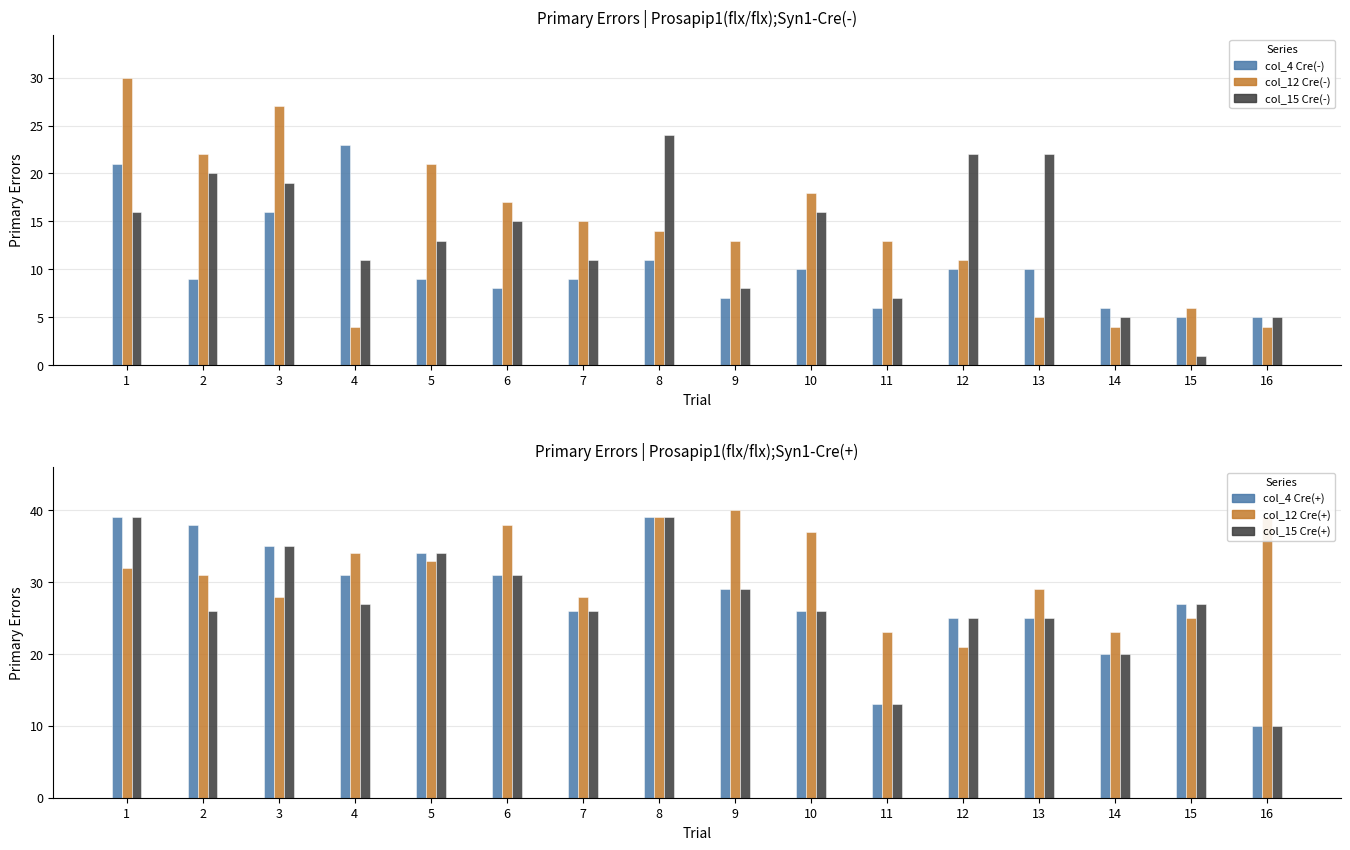

At which label does col_12 Cre(-) first exceed 14?

1